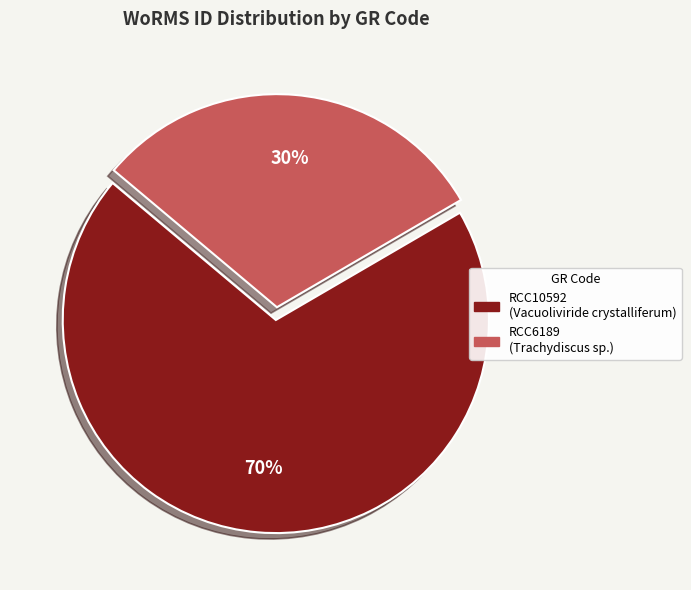

To the nearest percent, what is the combined percentage of RCC6189 and RCC10592?

100%